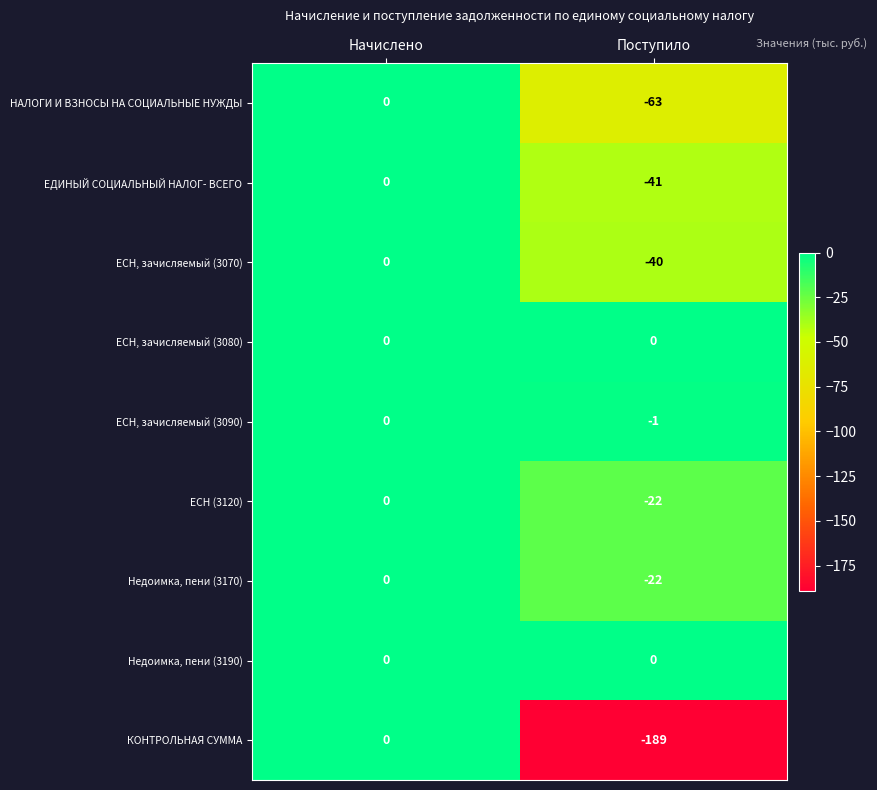

Which series changed the most between Начислено and Поступило?

КОНТРОЛЬНАЯ СУММА